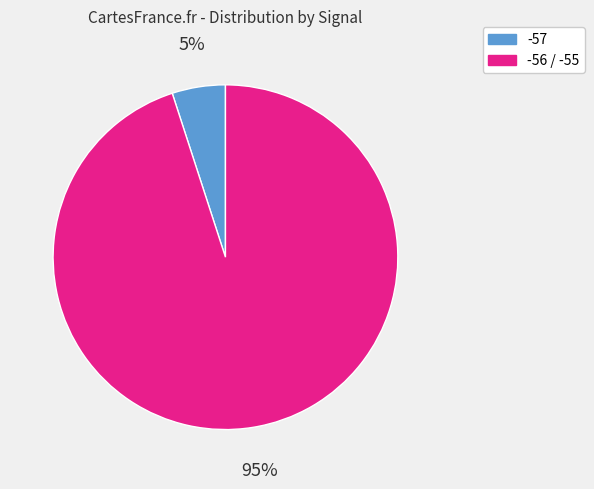

To the nearest percent, what is the difference between the largest and smallest slice percentages?

90%